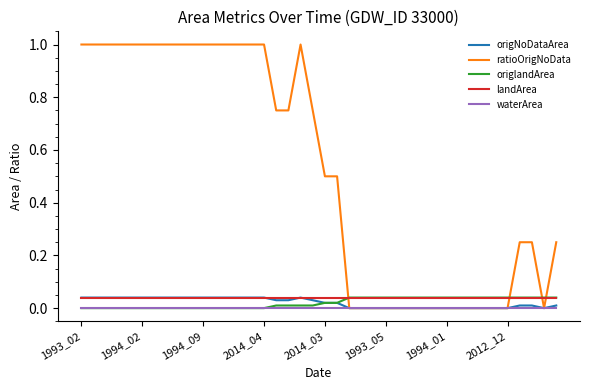

Which series has the widest spread of values?

ratioOrigNoData